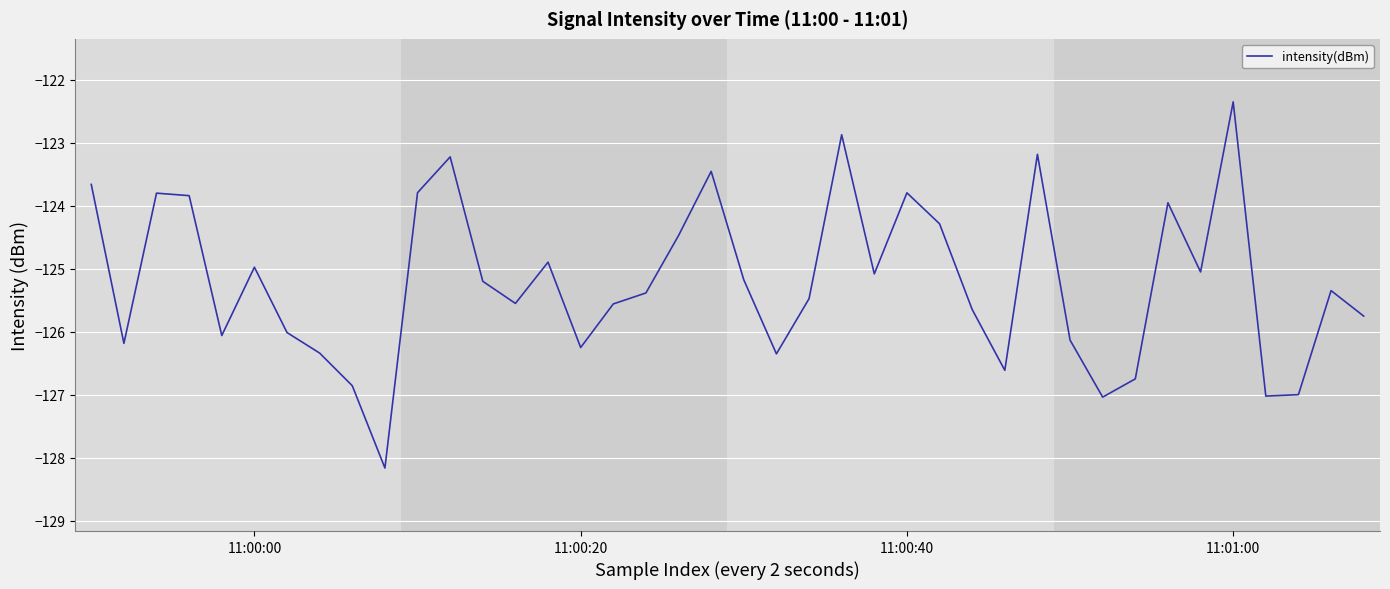

What is the difference between the maximum and minimum values?

5.8